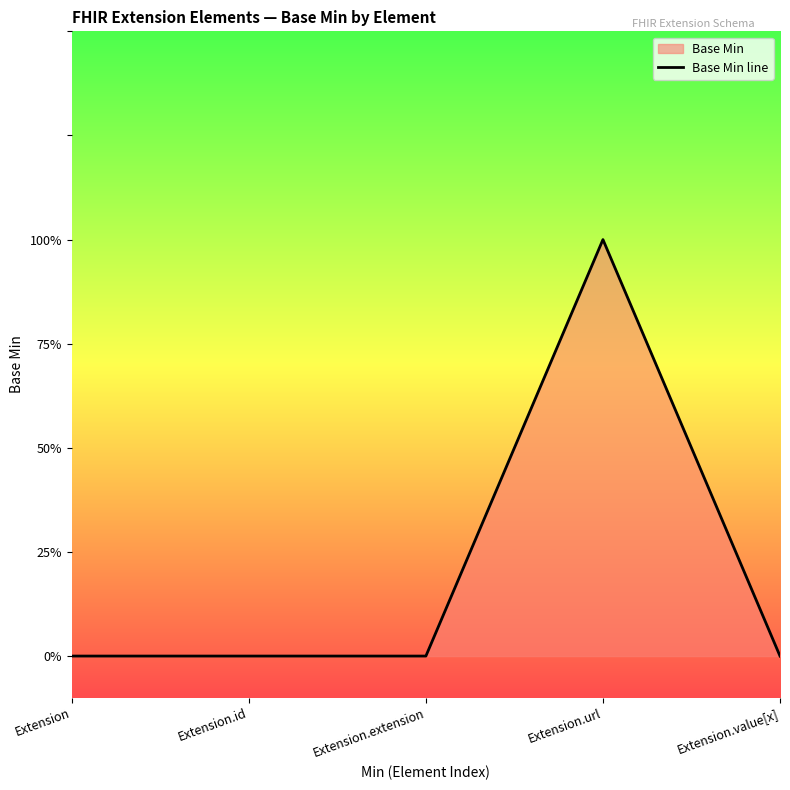

True or false: the data has more than 0 interior local peaks.

True